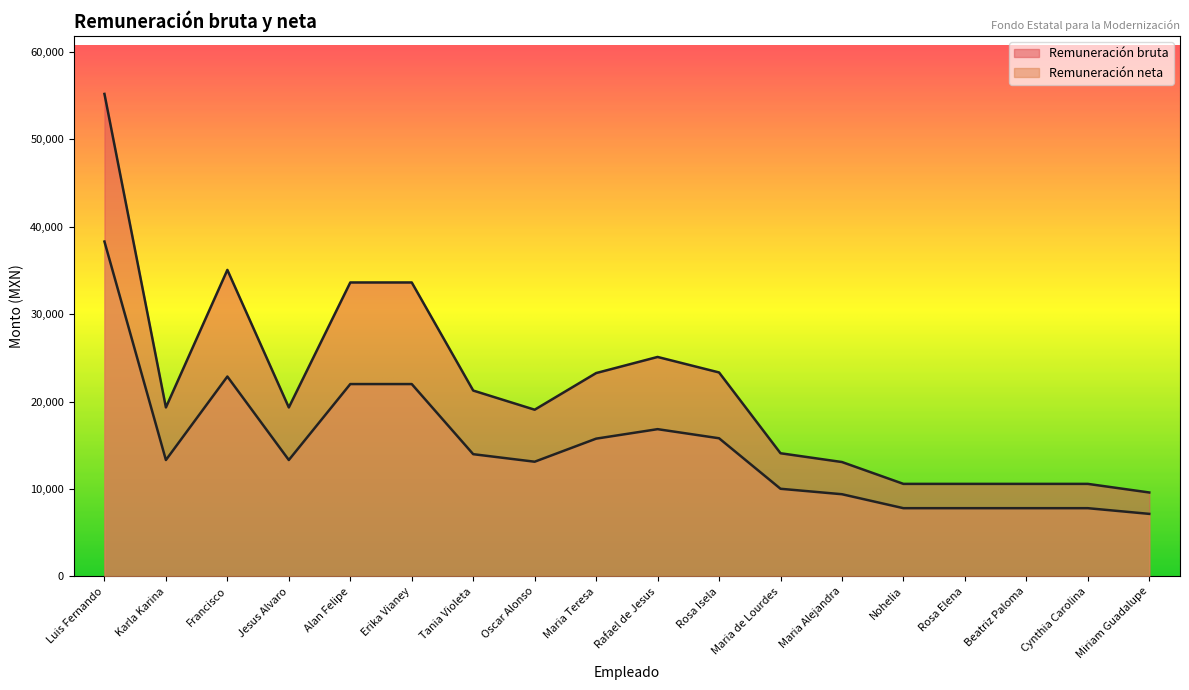

Is the value of Remuneración neta at Rafael de Jesus greater than the value of Remuneración bruta at Luis Fernando?

No